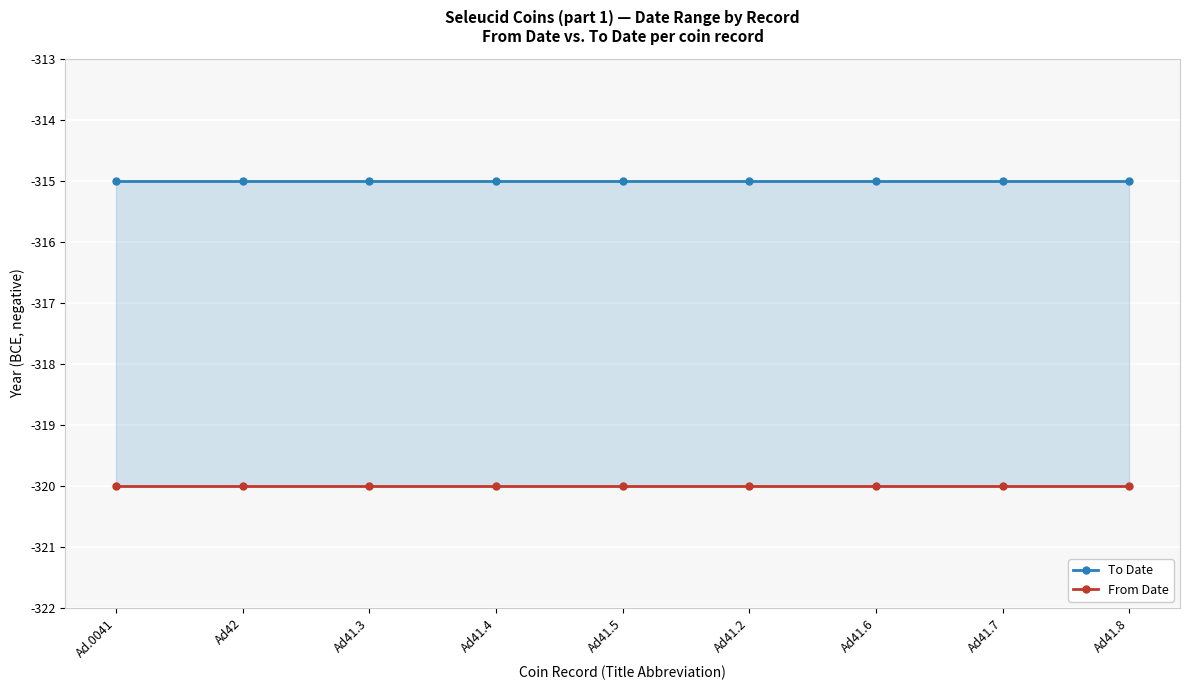

What position from the right is Ad.0041?

9